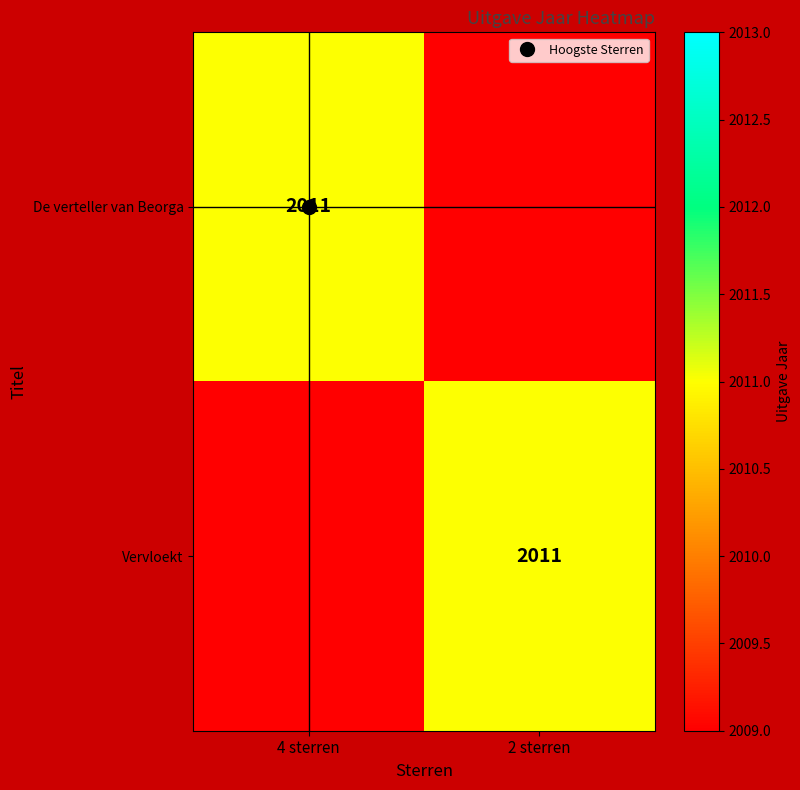

Which series changed the most between 4 sterren and 2 sterren?

De verteller van Beorga